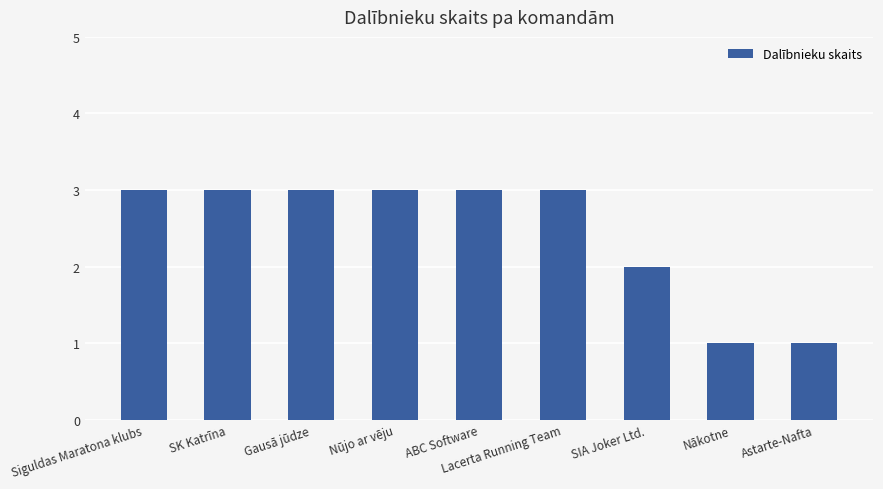

What is the change in value from Siguldas Maratona klubs to SIA Joker Ltd.?

-1